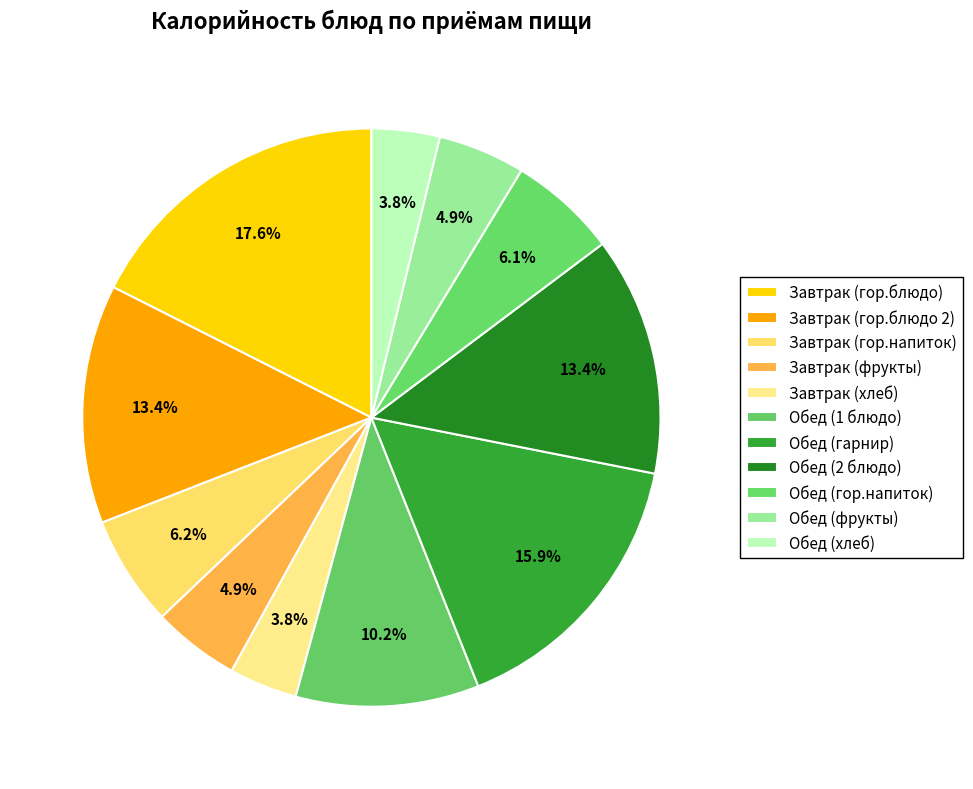

Which has a higher value, Обед (1 блюдо) or Завтрак (хлеб)?

Обед (1 блюдо)